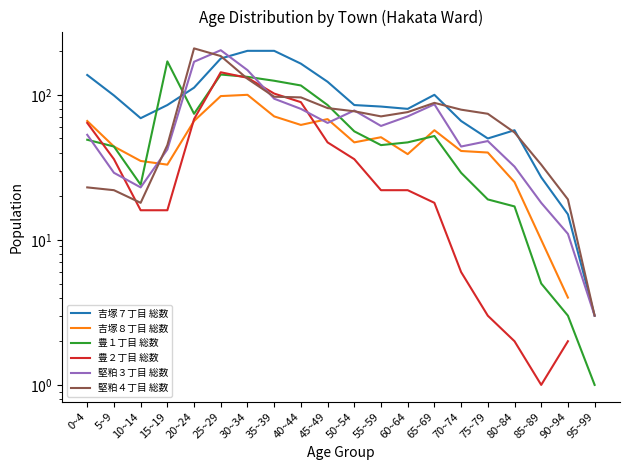

At which label does 堅粕４丁目 総数 reach its minimum?

95~99